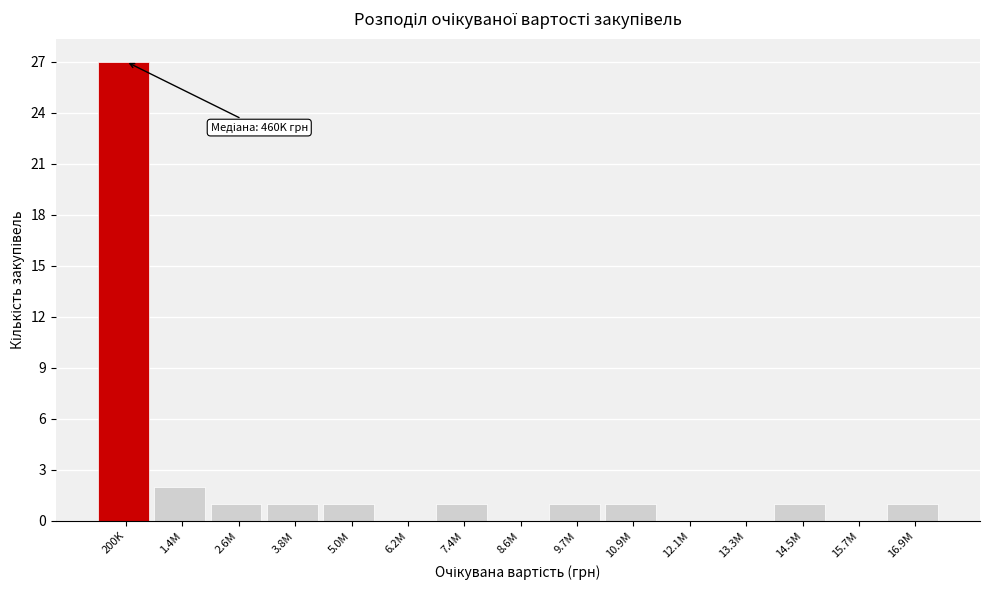

Reading left to right, transcribe all the data shown in this chart.

200K=27	1.4M=2	2.6M=1	3.8M=1	5.0M=1	6.2M=0	7.4M=1	8.6M=0	9.7M=1	10.9M=1	12.1M=0	13.3M=0	14.5M=1	15.7M=0	16.9M=1